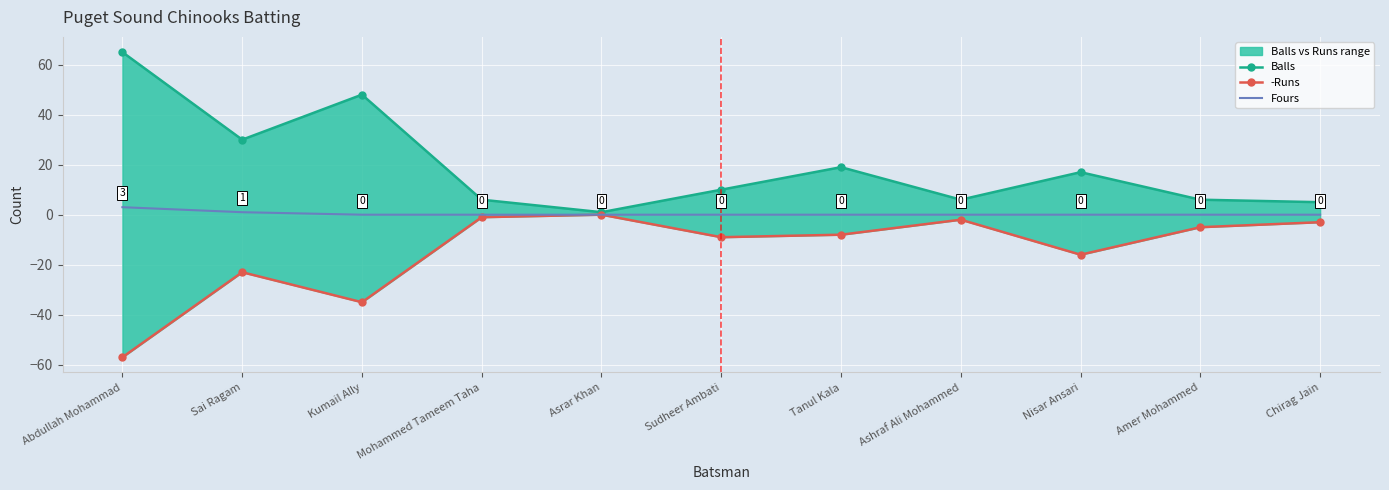

Which series has the largest total across all categories?

Balls